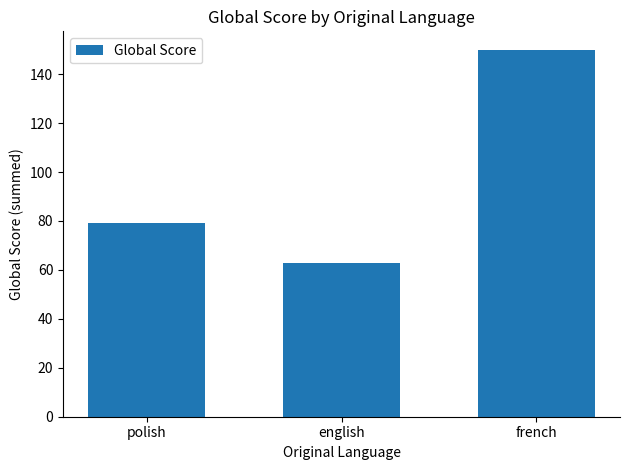

What is the sum of the values at french and english?

213